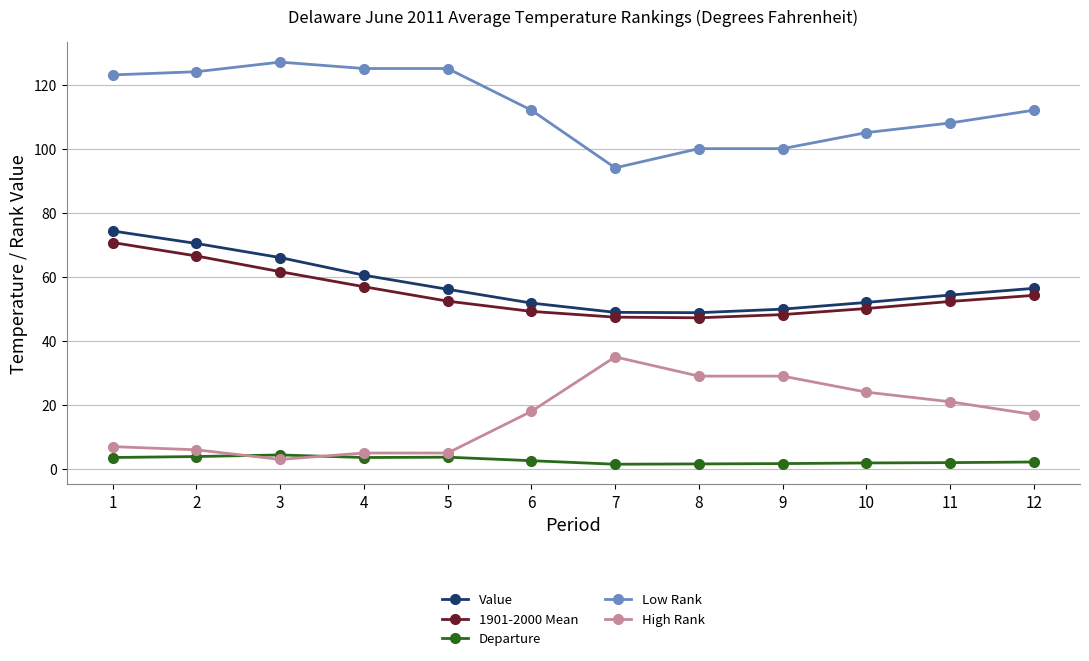

Is it true that Low Rank equals 225.0 at 5?

False